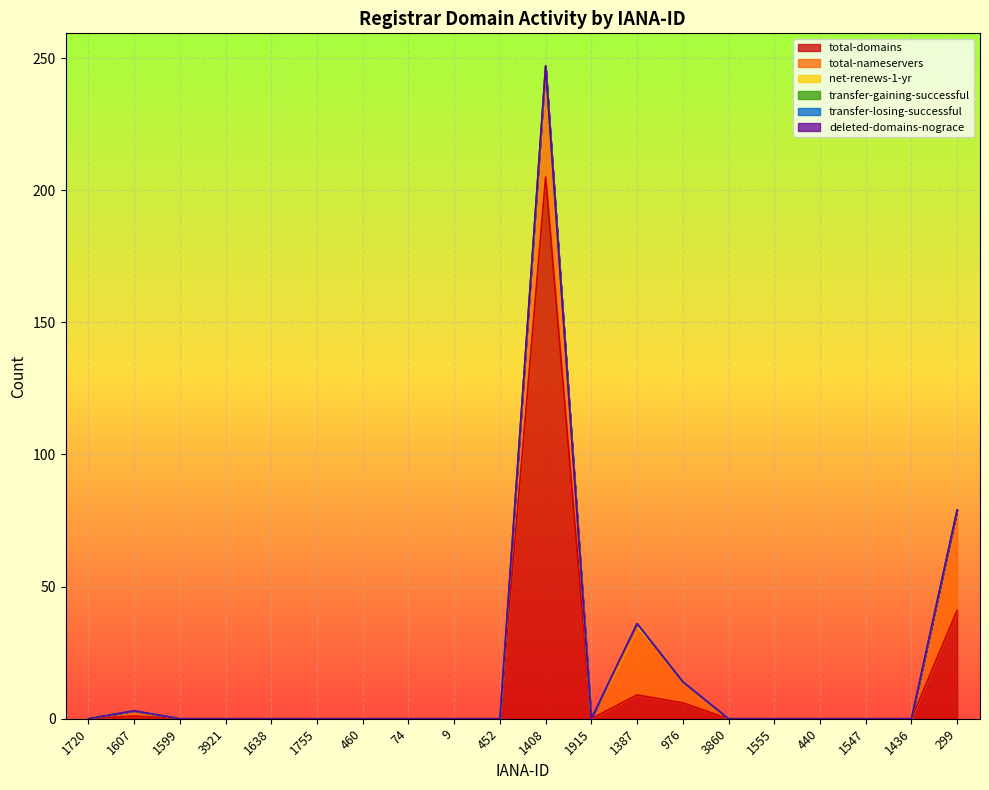

How many lines are shown in the chart?

6